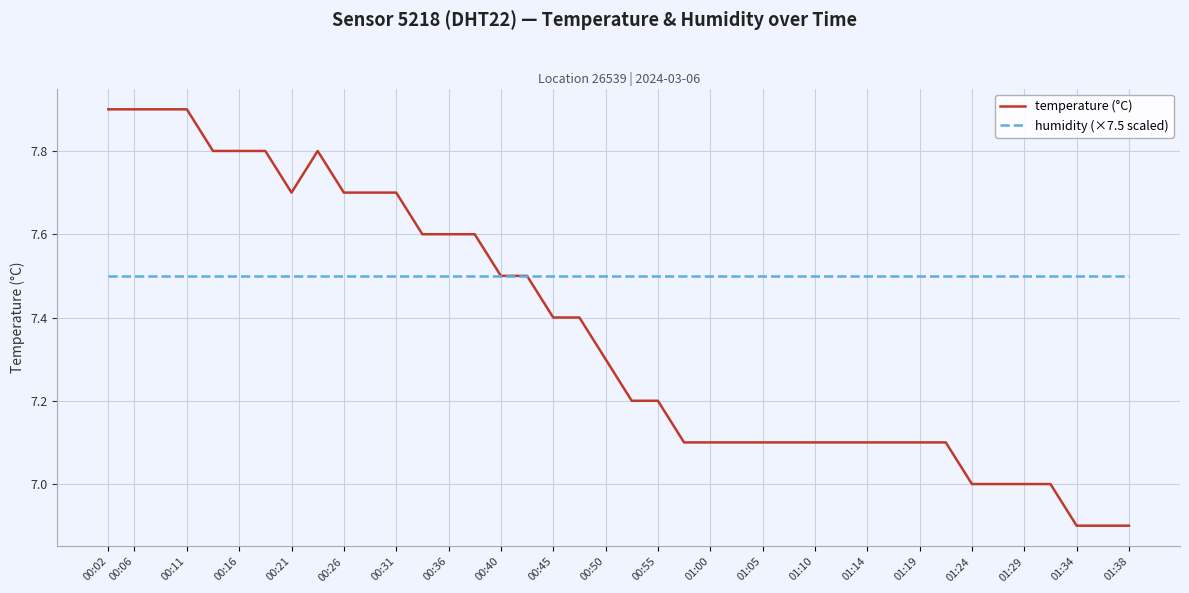

Which series has the largest total across all categories?

humidity (×7.5 scaled)